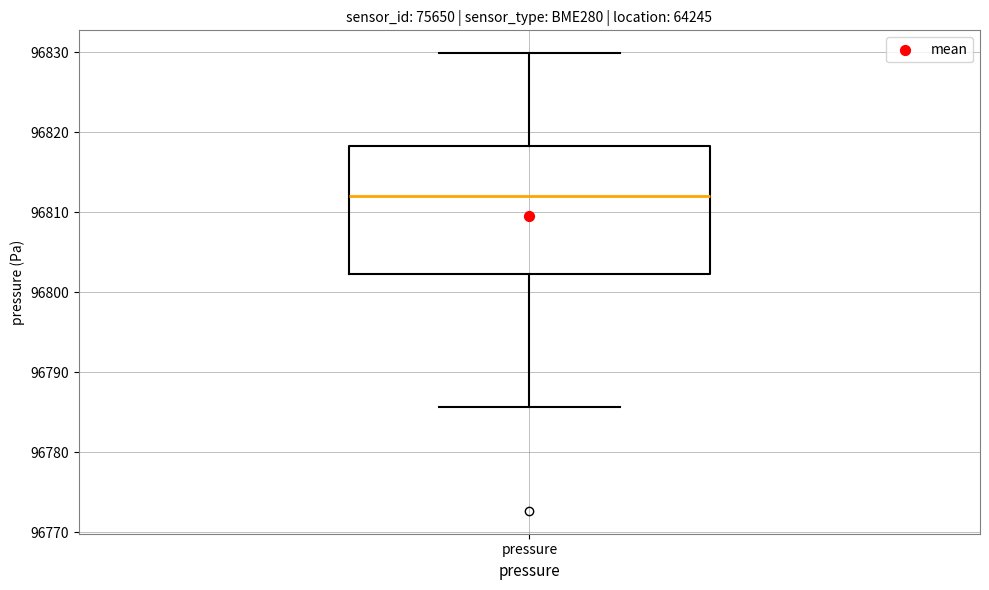

Where is the lower edge of the box for pressure on the y-axis? The values are not printed on the chart, so give them approximately, as read against the axis.

96802